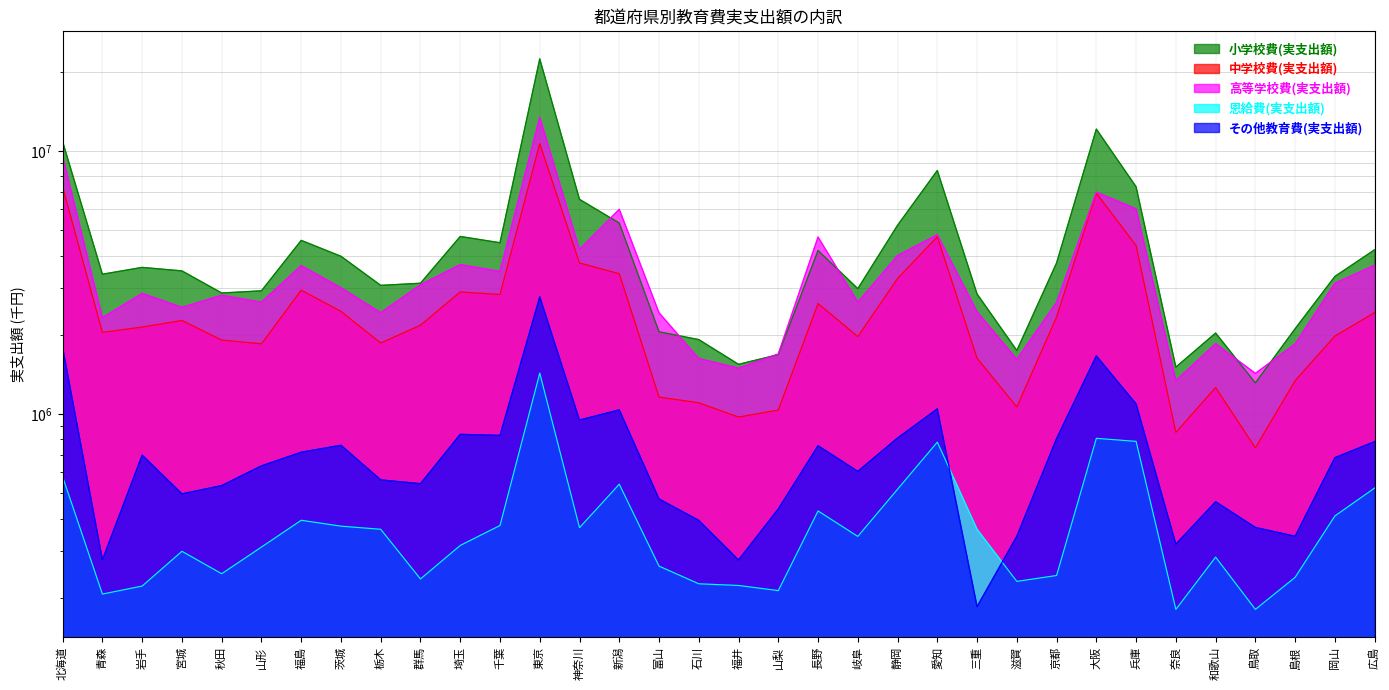

How many interior local peaks does the 小学校費(実支出額) series have?

8